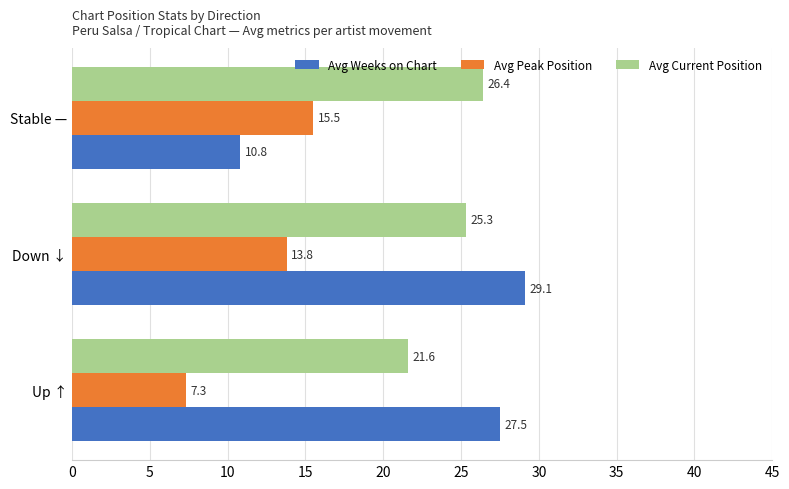

What is the minimum value shown in the chart?

7.3